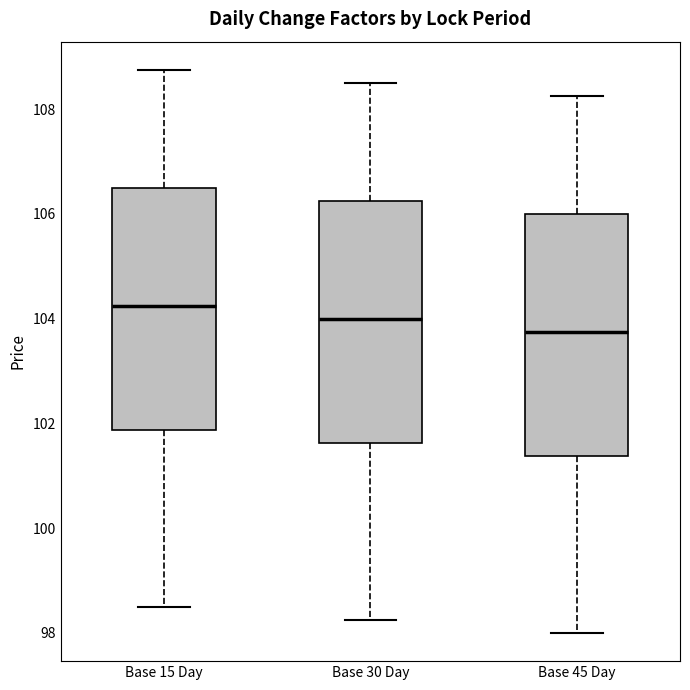

Where is the upper edge of the box for Base 30 Day on the y-axis? The values are not printed on the chart, so give them approximately, as read against the axis.

106.2